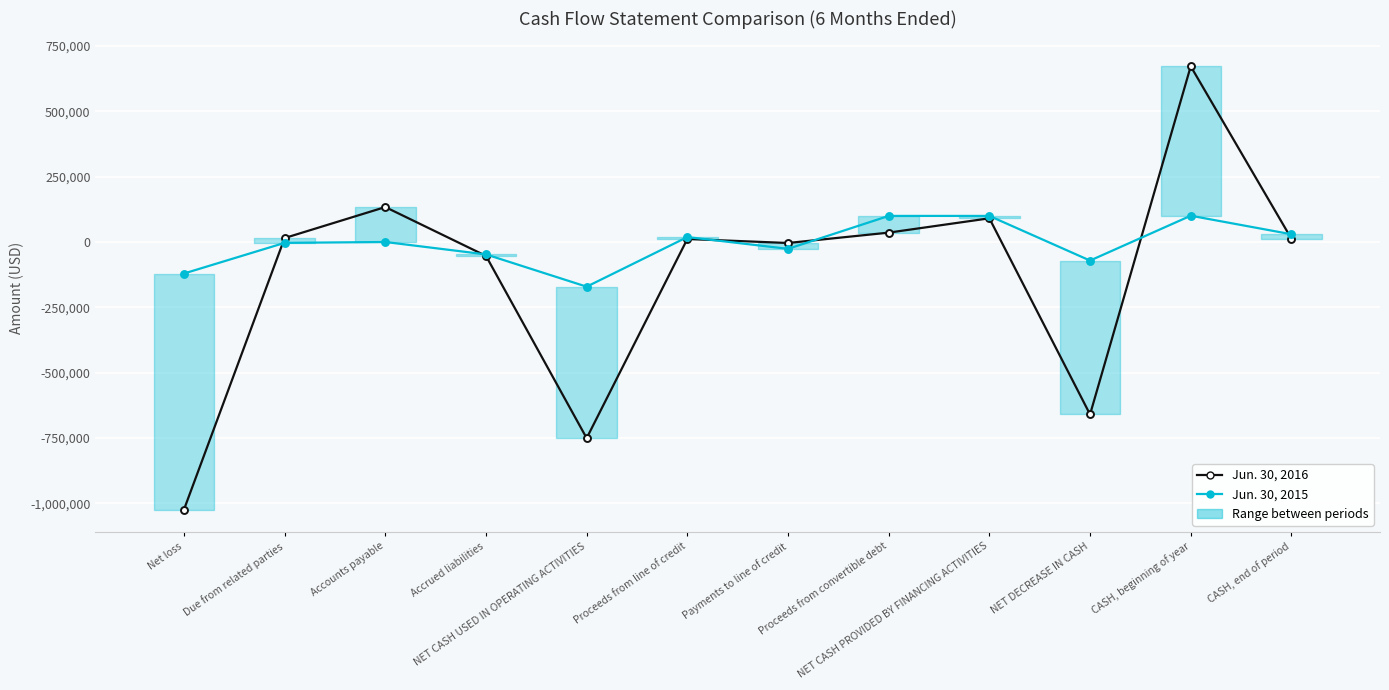

Where is the first local minimum for Jun. 30, 2016?

NET CASH USED IN OPERATING ACTIVITIES